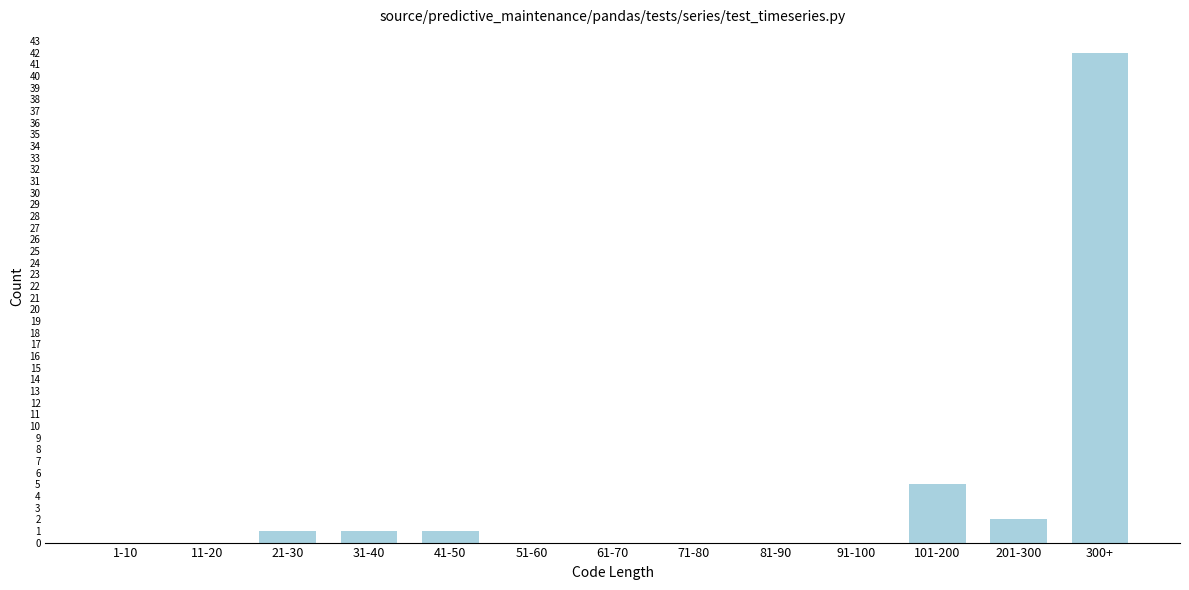

Reading left to right, what are all the values shown in this chart?

1-10=0	11-20=0	21-30=1	31-40=1	41-50=1	51-60=0	61-70=0	71-80=0	81-90=0	91-100=0	101-200=5	201-300=2	300+=42